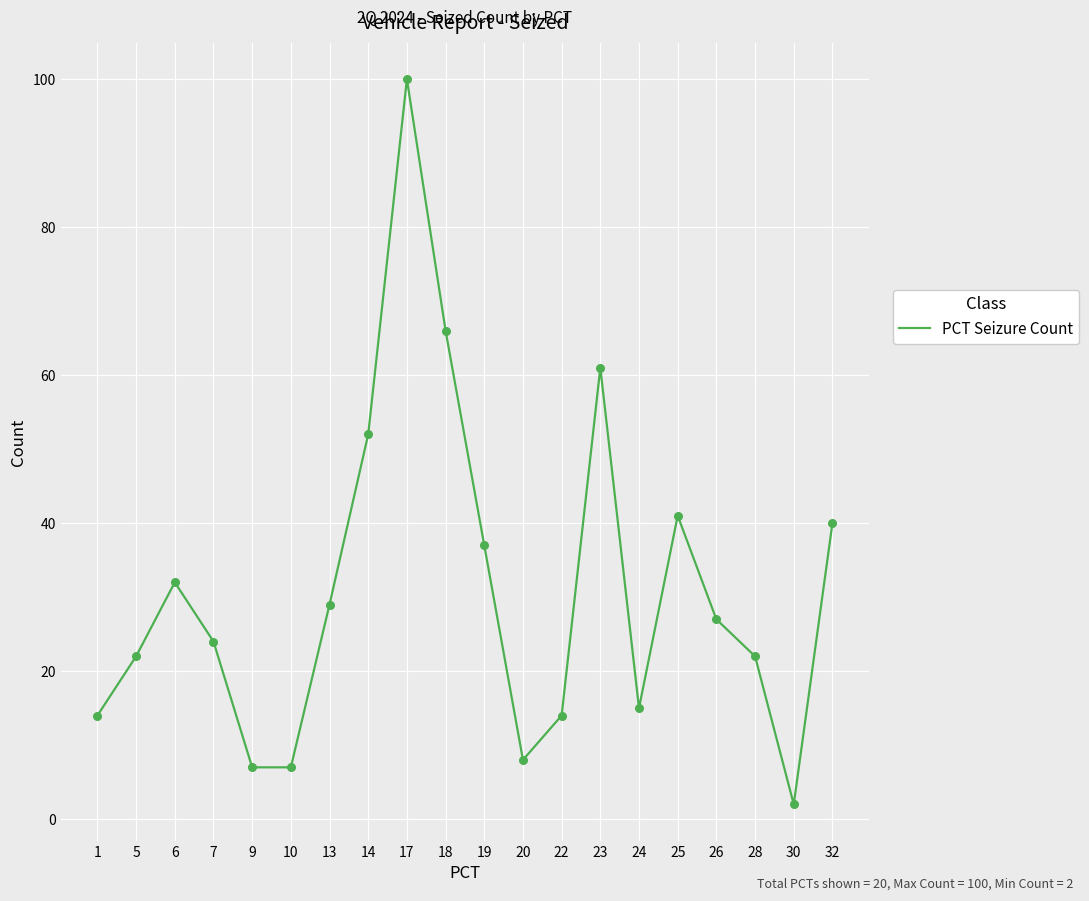

What is the change in value from 22 to 24?

+1